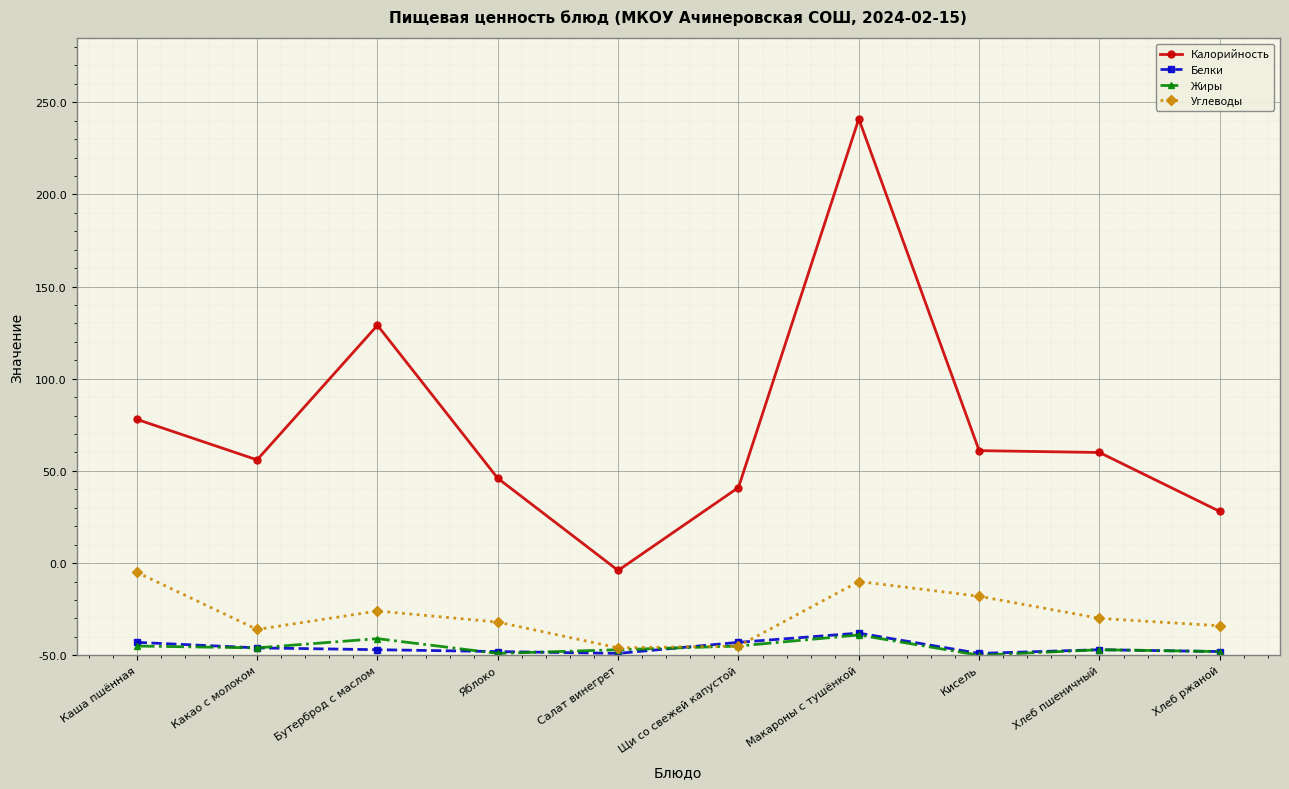

What are all the series names shown in the legend?

Калорийность, Белки, Жиры, Углеводы